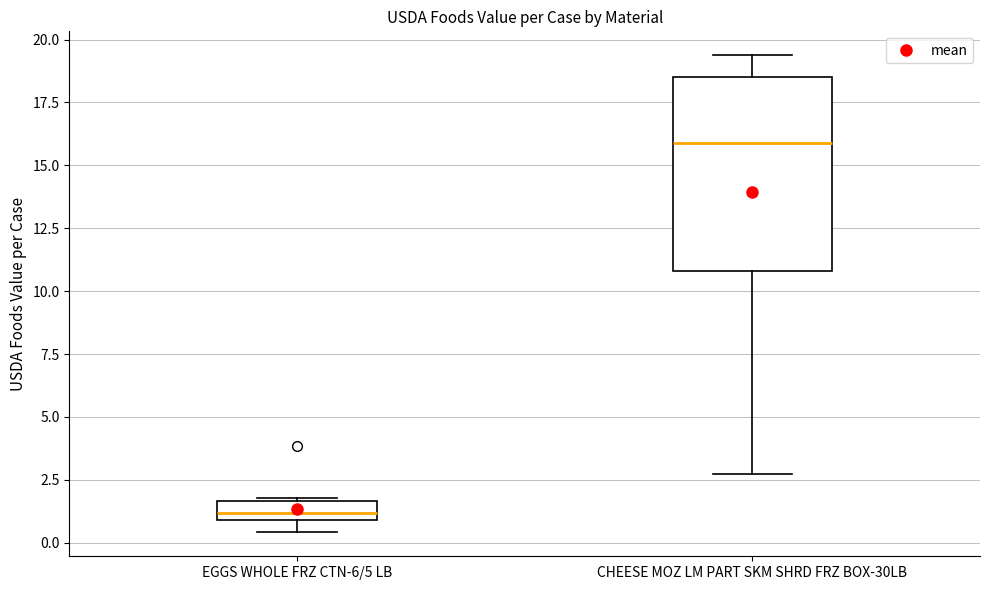

Where is the upper edge of the box for EGGS WHOLE FRZ CTN-6/5 LB on the y-axis? The values are not printed on the chart, so give them approximately, as read against the axis.

1.5